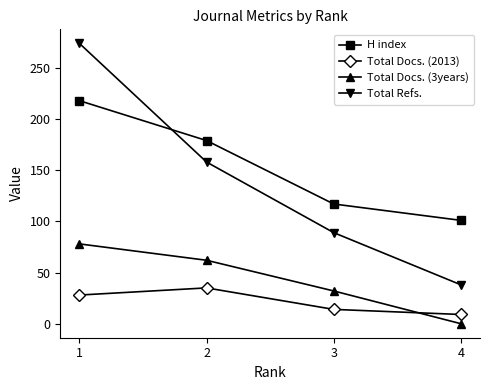

What is the difference between the maximum and second lowest values in the Total Docs. (3years) series?

46